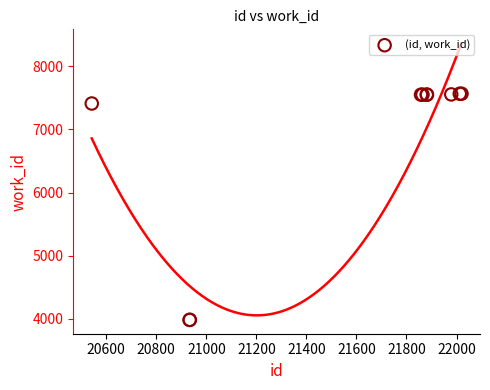

What Y value in the scatter plot is closest to 5774?

7410